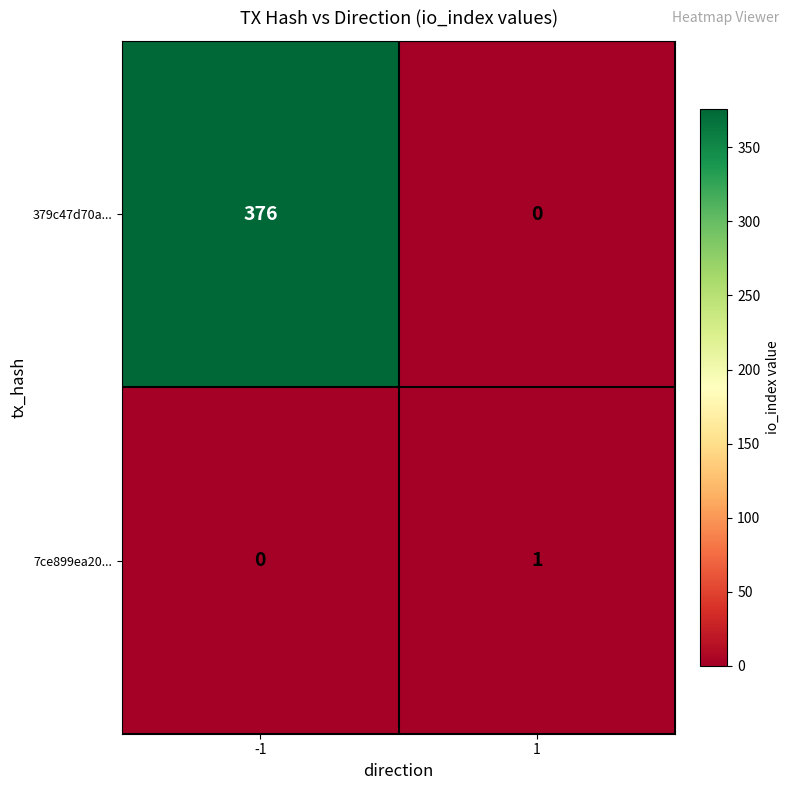

Which series changed the most between -1 and 1?

379c47d70a...